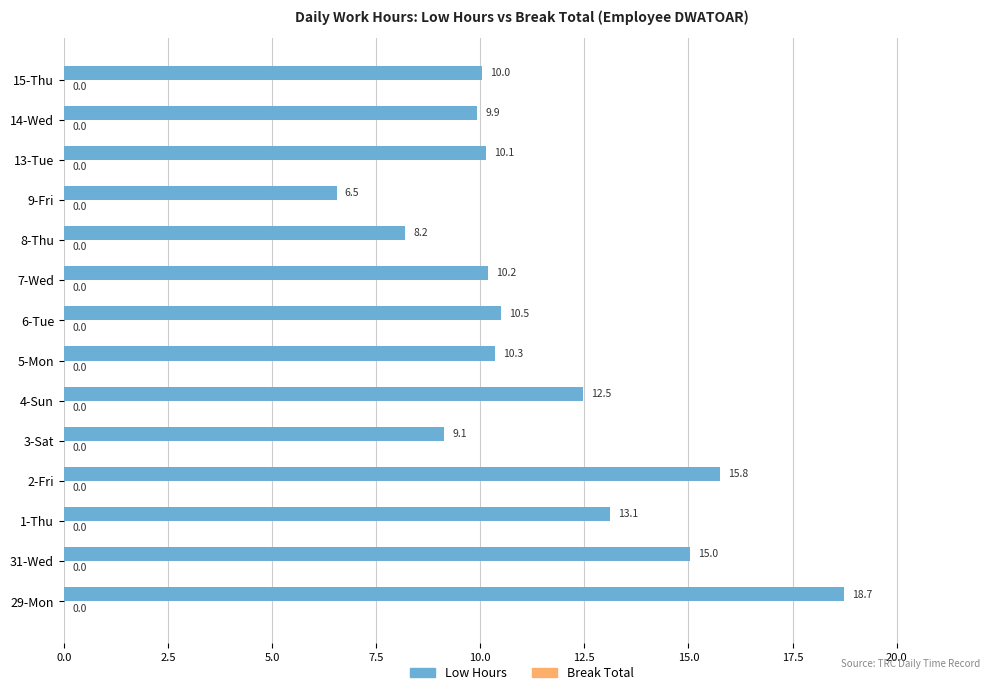

Which label corresponds to the largest value in the chart?

29-Mon